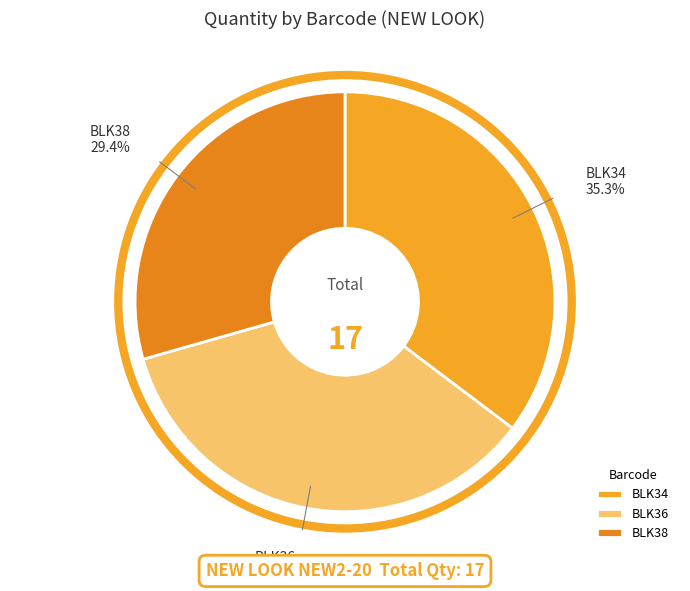

Count the number of slices in the pie.

3